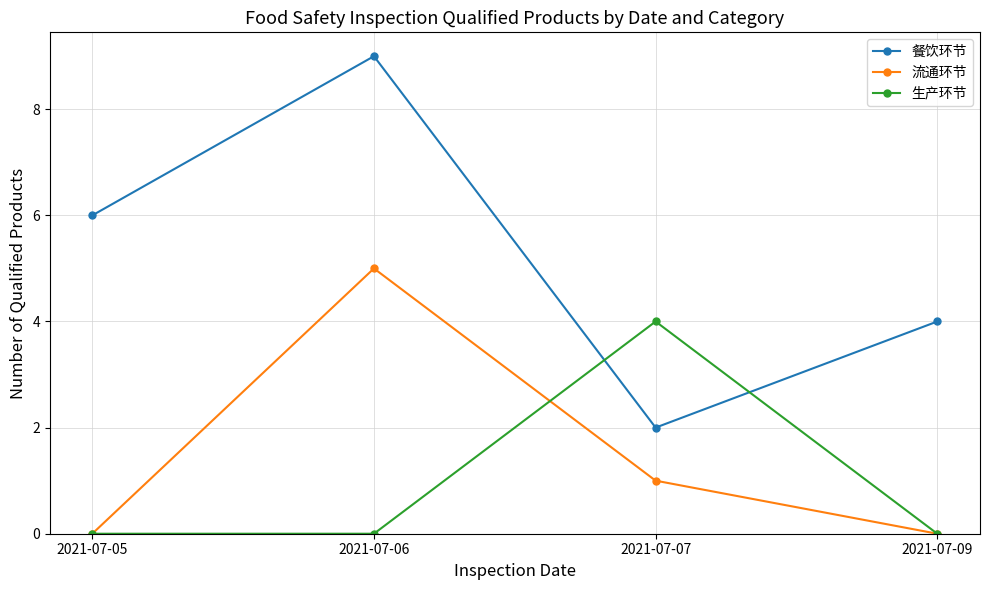

How many 餐饮环节 values are between 4 and 9?

3